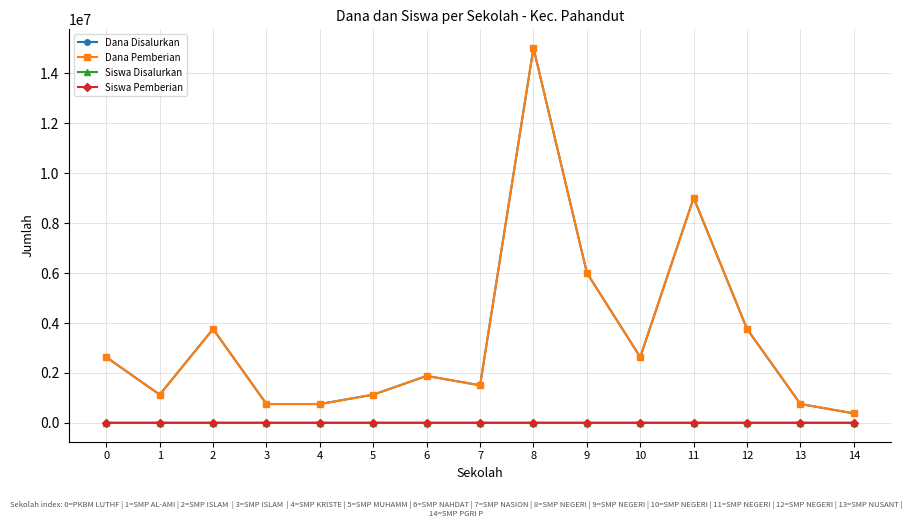

Reading right to left, what are all the values shown in this chart?

Dana Disalurkan: 375000	750000	3750000	9000000	2625000	6000000	15000000	1500000	1875000	1125000	750000	750000	3750000	1125000	2625000
Dana Pemberian: 375000	750000	3750000	9000000	2625000	6000000	15000000	1500000	1875000	1125000	750000	750000	3750000	1125000	2625000
Siswa Disalurkan: 1	2	10	24	7	16	40	4	5	3	2	2	10	3	7
Siswa Pemberian: 1	2	10	24	7	16	40	4	5	3	2	2	10	3	7